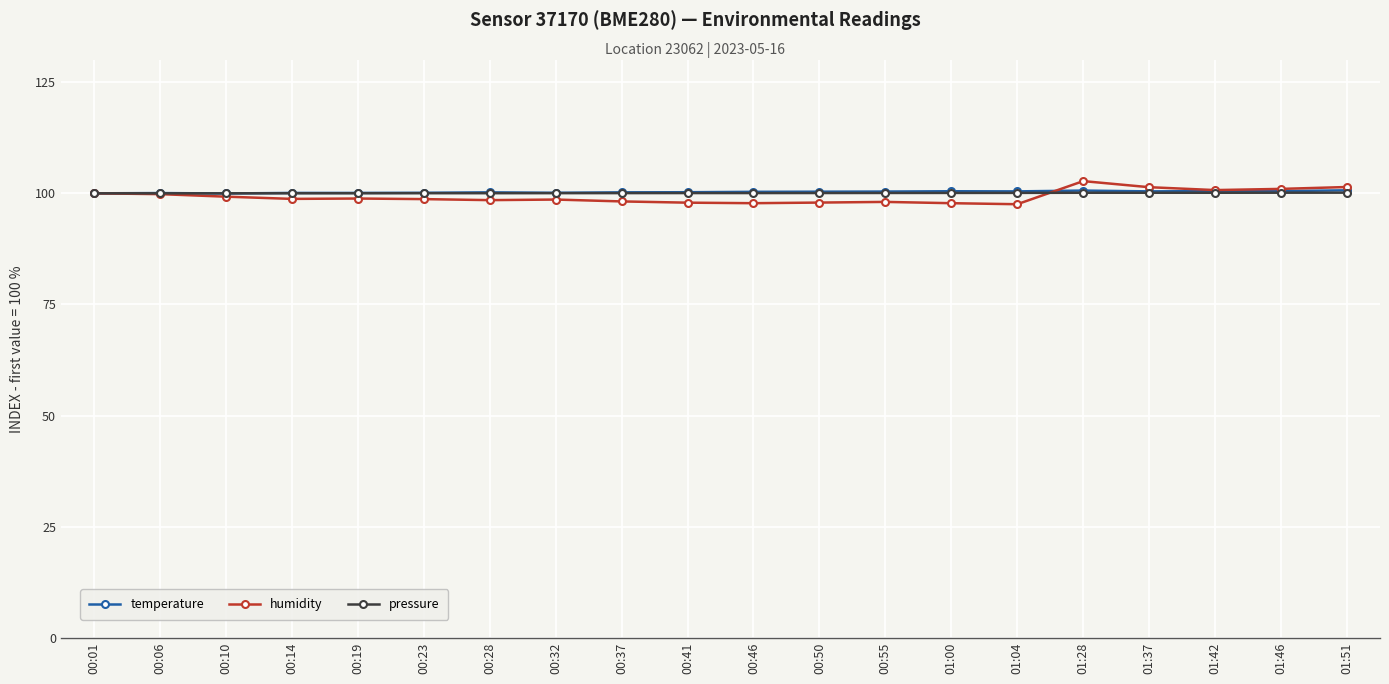

What is the value of the pressure point at the 2nd from the left?

100.0